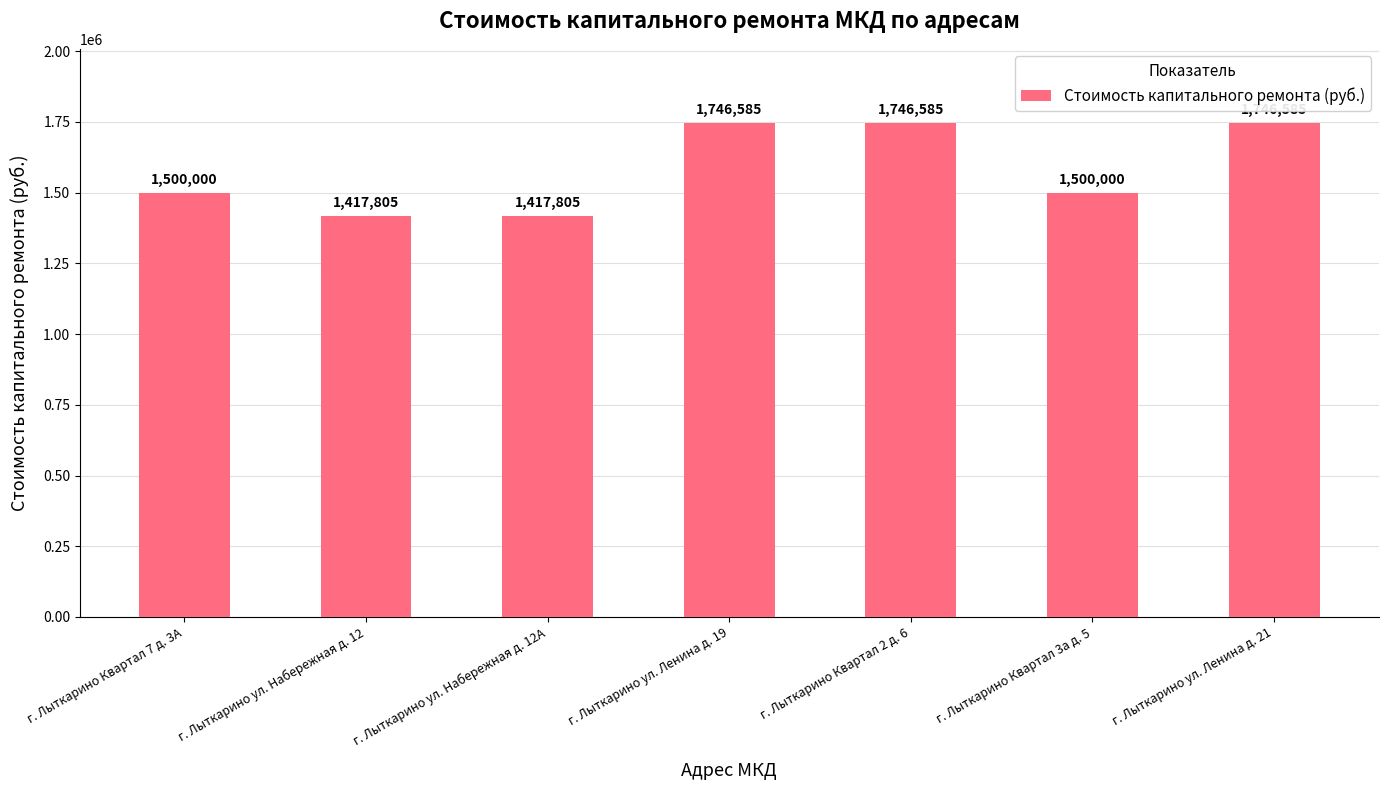

How many values are below 1500000?

2